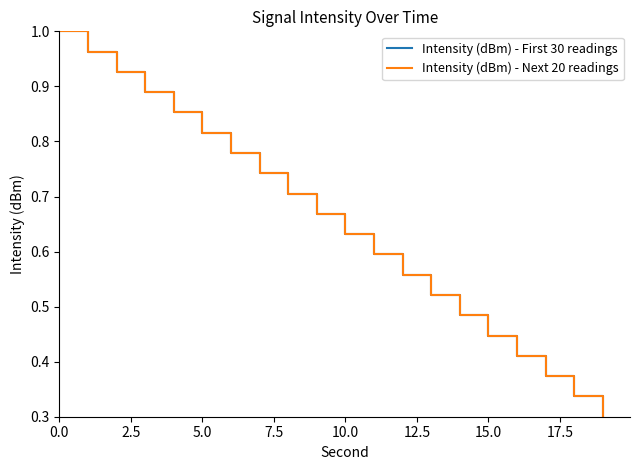

What is the sum of all Intensity (dBm) - First 30 readings values?

13.0